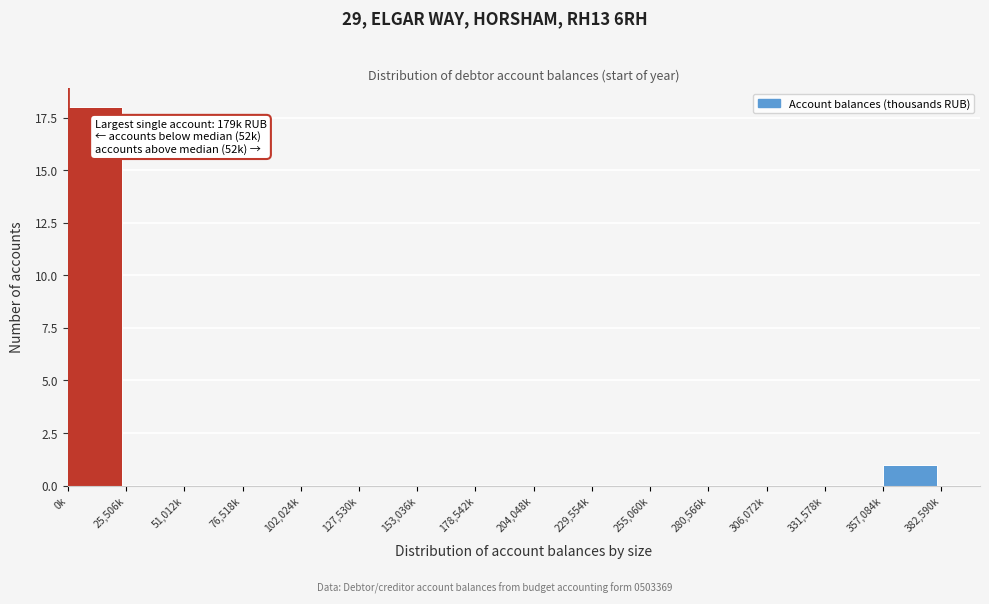

Reading left to right, extract all data points from this chart.

0k=18	25,506k=0	51,012k=0	76,518k=0	102,024k=0	127,530k=0	153,036k=0	178,542k=0	204,048k=0	229,554k=0	255,060k=0	280,566k=0	306,072k=0	331,578k=0	357,084k=1